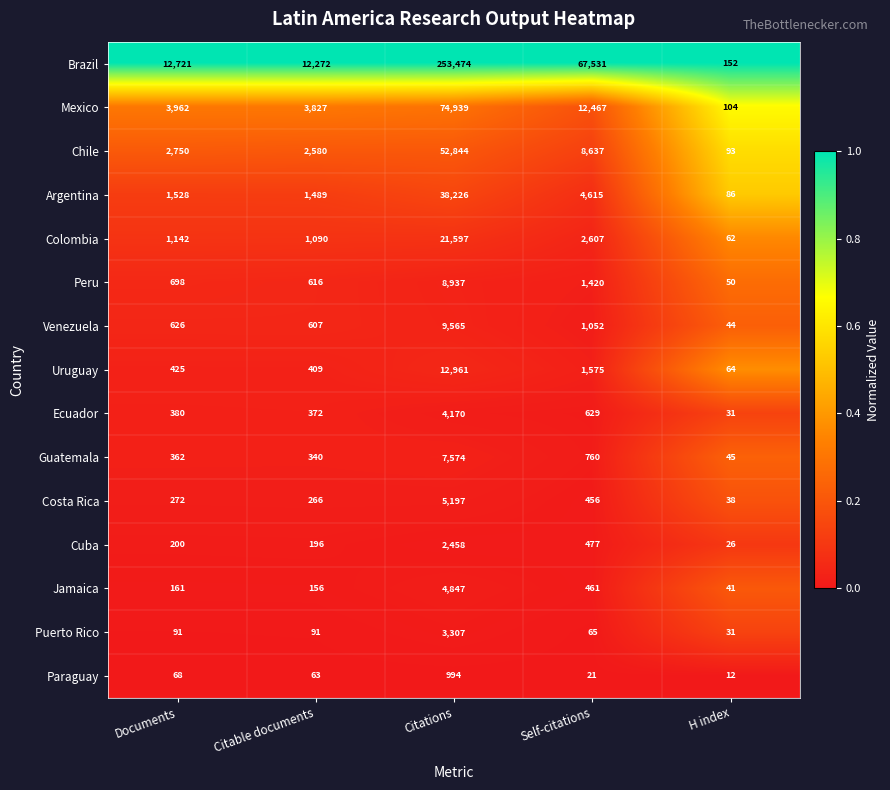

At Citations, list the series in order from largest to smallest.

Brazil, Mexico, Chile, Argentina, Colombia, Uruguay, Venezuela, Peru, Guatemala, Costa Rica, Jamaica, Ecuador, Puerto Rico, Cuba, Paraguay